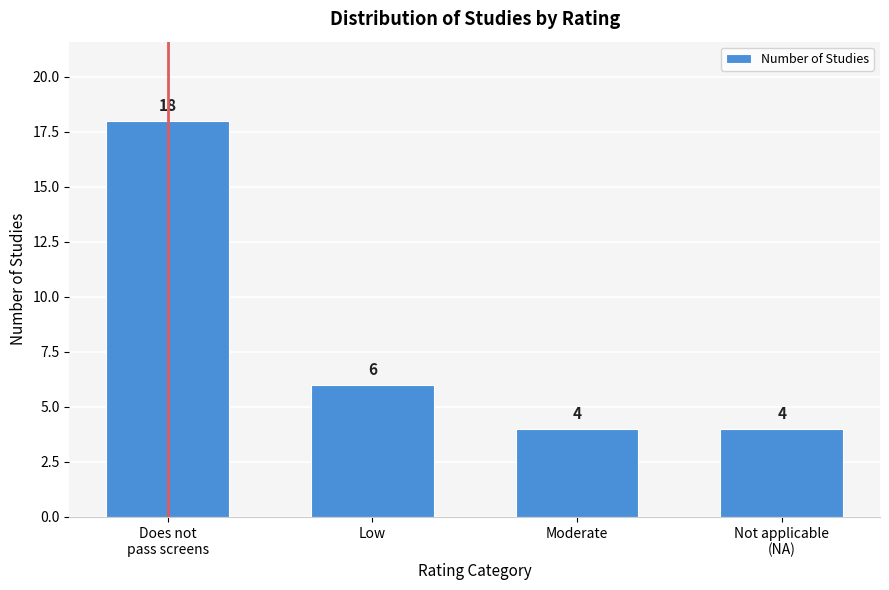

Reading right to left, list all the values displayed in this chart.

4	4	6	18